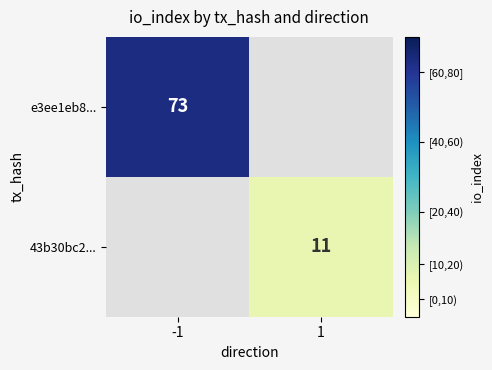

True or false: 43b30bc2... has a value of 15 at 1.

False